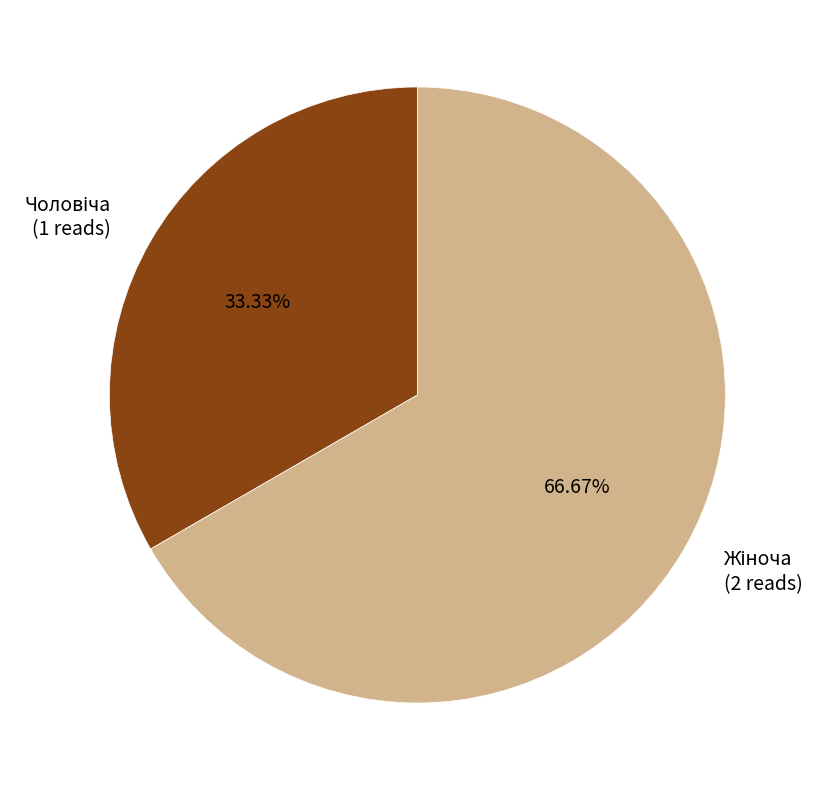

Is there a majority slice in this chart?

Yes